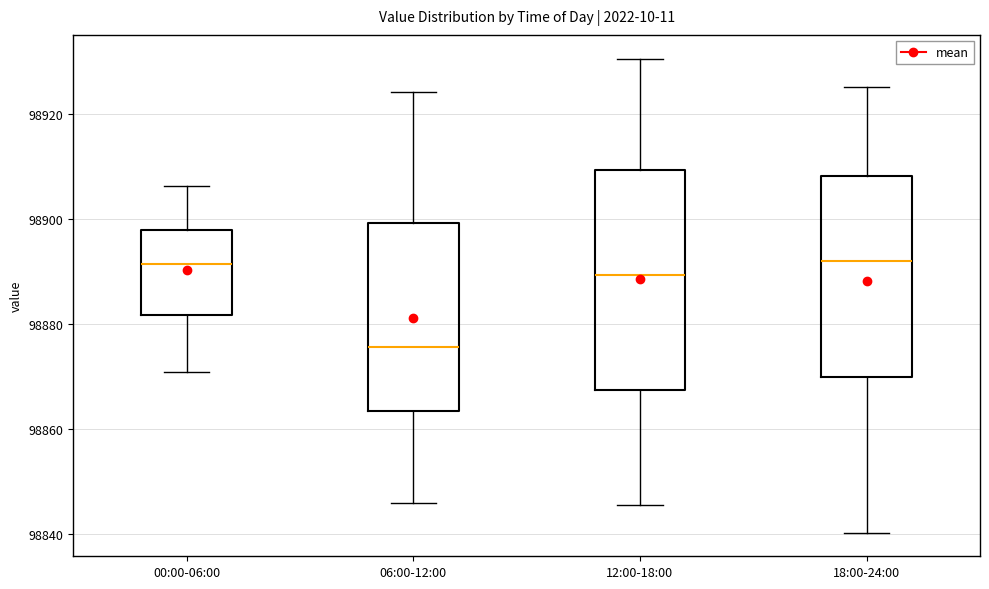

Reading left to right, transcribe this box plot: for each box, give where its median line is, the range the box spans, and where its two whiskers end, as read against the y-axis. The values are not printed on the chart, so give them approximately, as read against the axis.

00:00-06:00: median 98892, box 98882 to 98898, whiskers 98870 to 98906
06:00-12:00: median 98876, box 98864 to 98900, whiskers 98846 to 98924
12:00-18:00: median 98890, box 98868 to 98910, whiskers 98846 to 98930
18:00-24:00: median 98892, box 98870 to 98908, whiskers 98840 to 98926